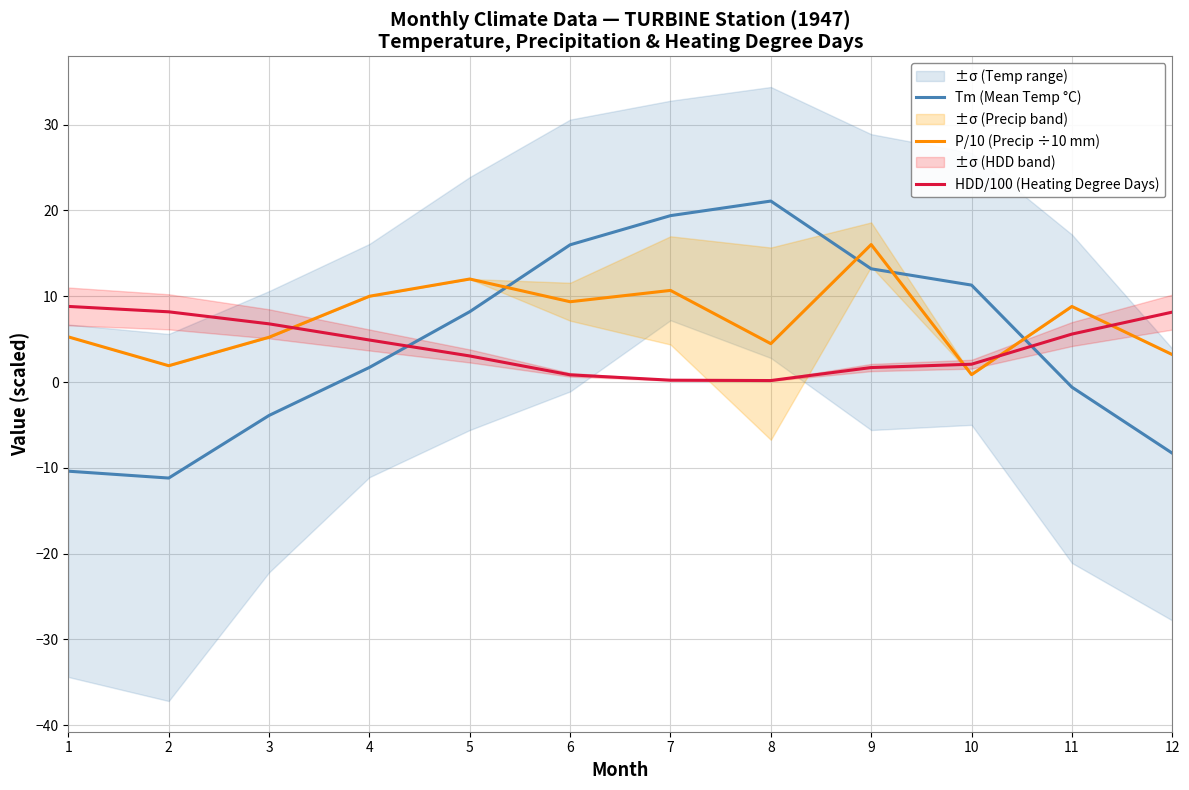

How many intersections are there between HDD/100 (Heating Degree Days) and P/10 (Precip ÷10 mm)?

4